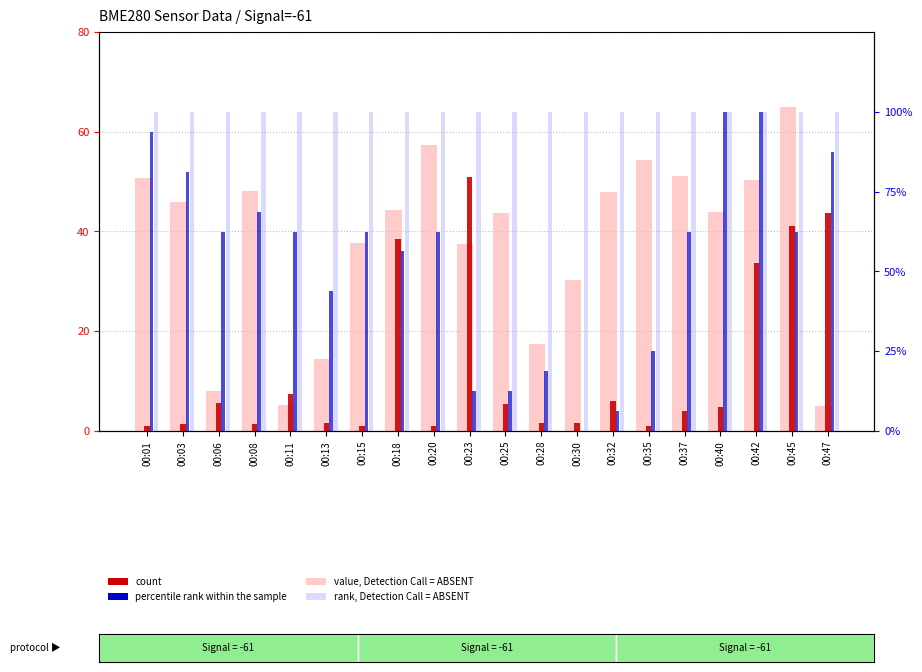

The value of percentile rank within the sample at 00:42 is 100.0. True or false?

True